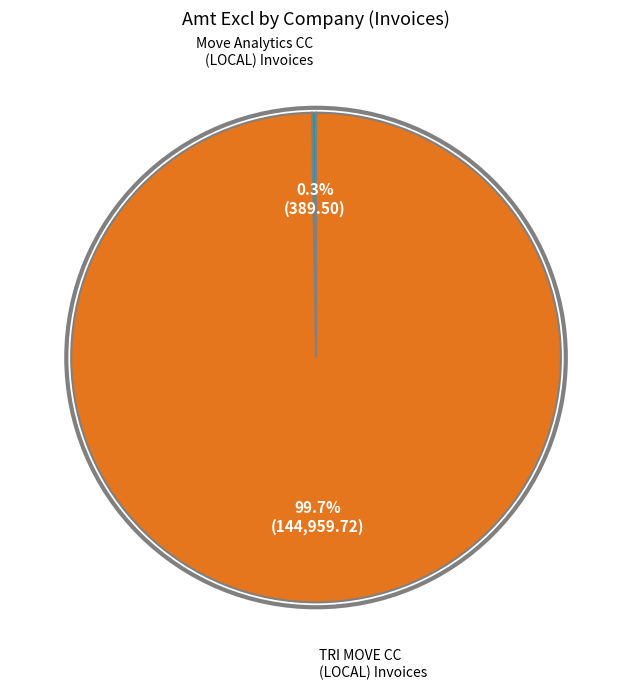

Is there a majority slice in this chart?

Yes